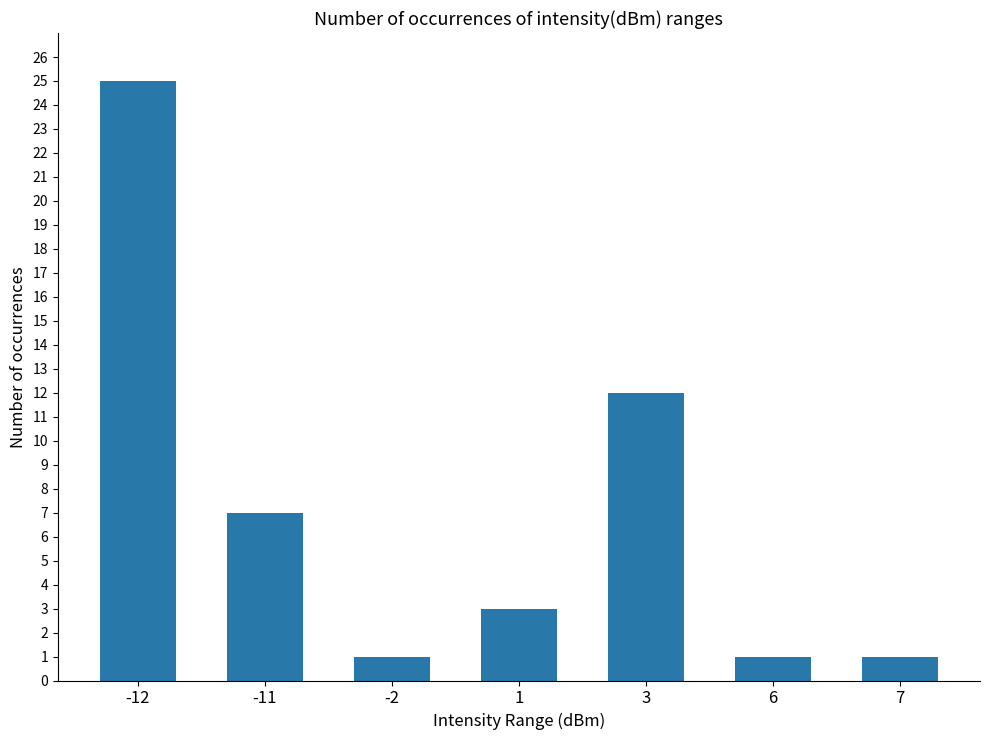

Which category has the highest value across all series?

-12